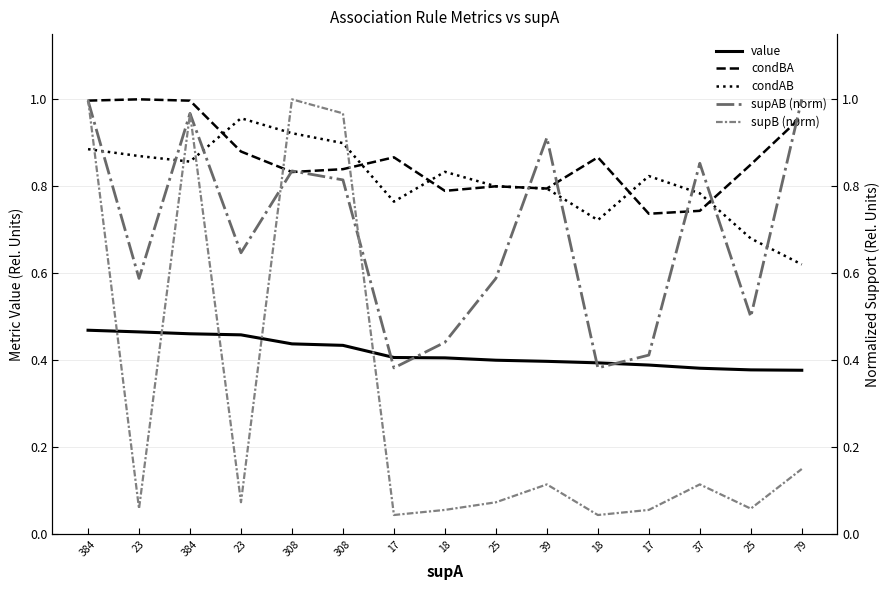

True or false: value has a value of 0.1 at 384.

False